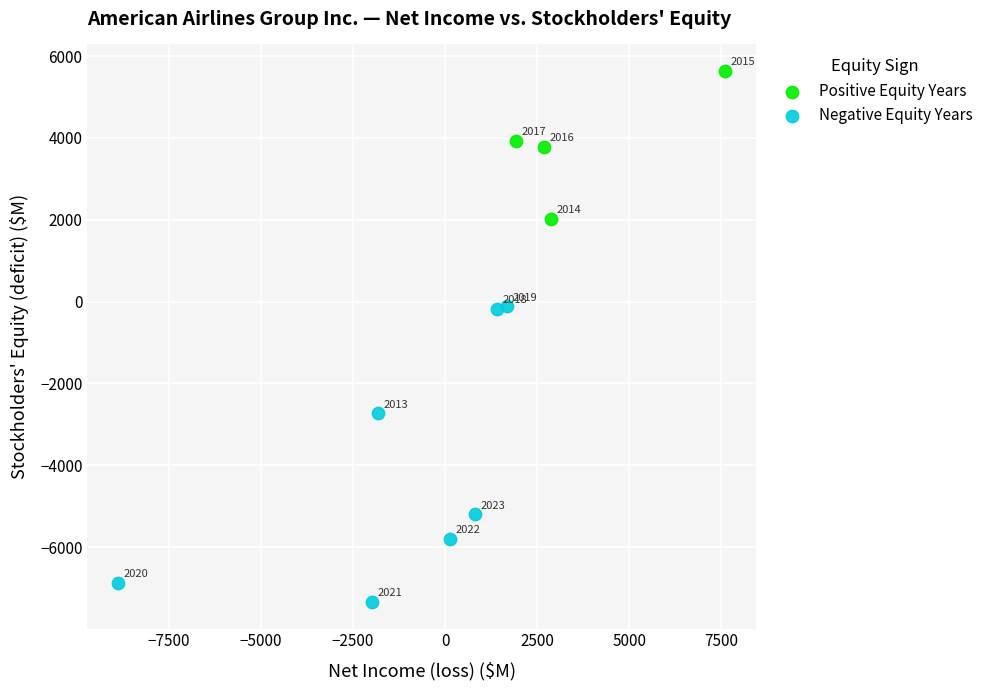

Which series reaches the maximum Y coordinate?

Positive Equity Years